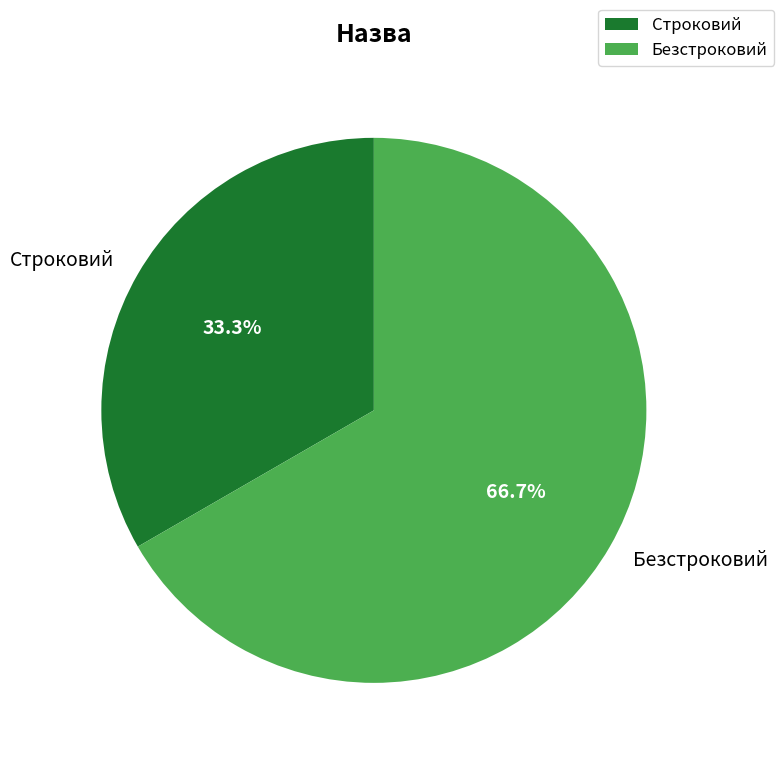

To the nearest percent, what is the difference between the largest and smallest slice percentages?

33%